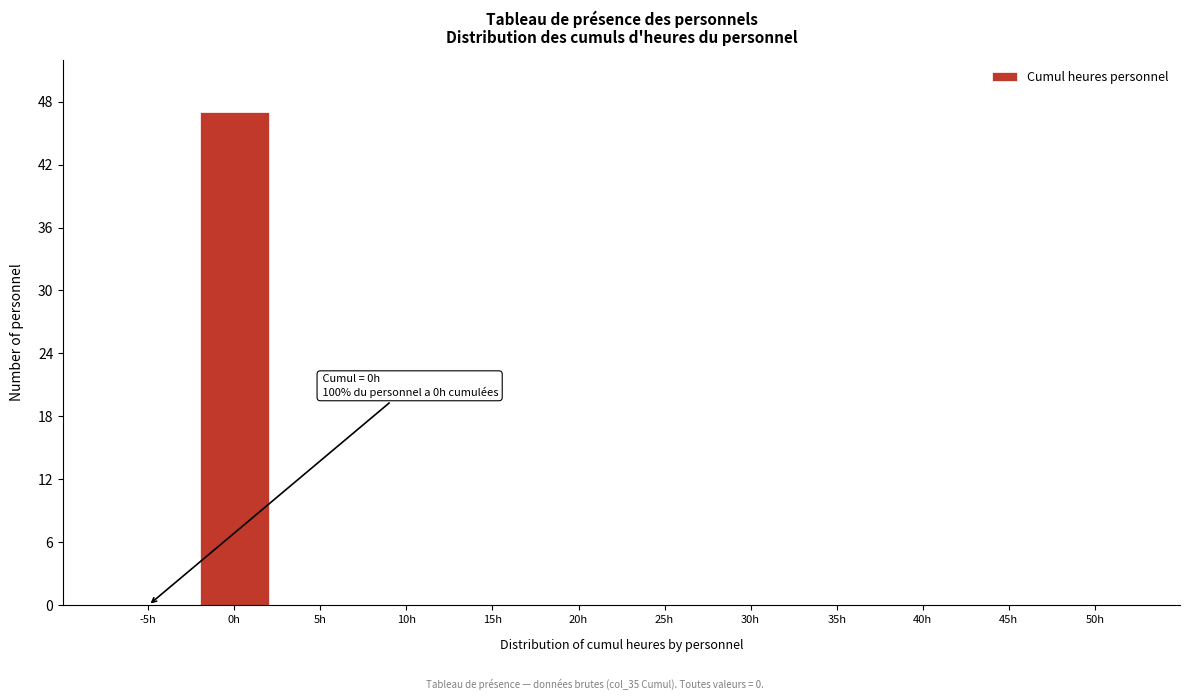

Reading left to right, what are all the values shown in this chart?

-5h=0	0h=47	5h=0	10h=0	15h=0	20h=0	25h=0	30h=0	35h=0	40h=0	45h=0	50h=0